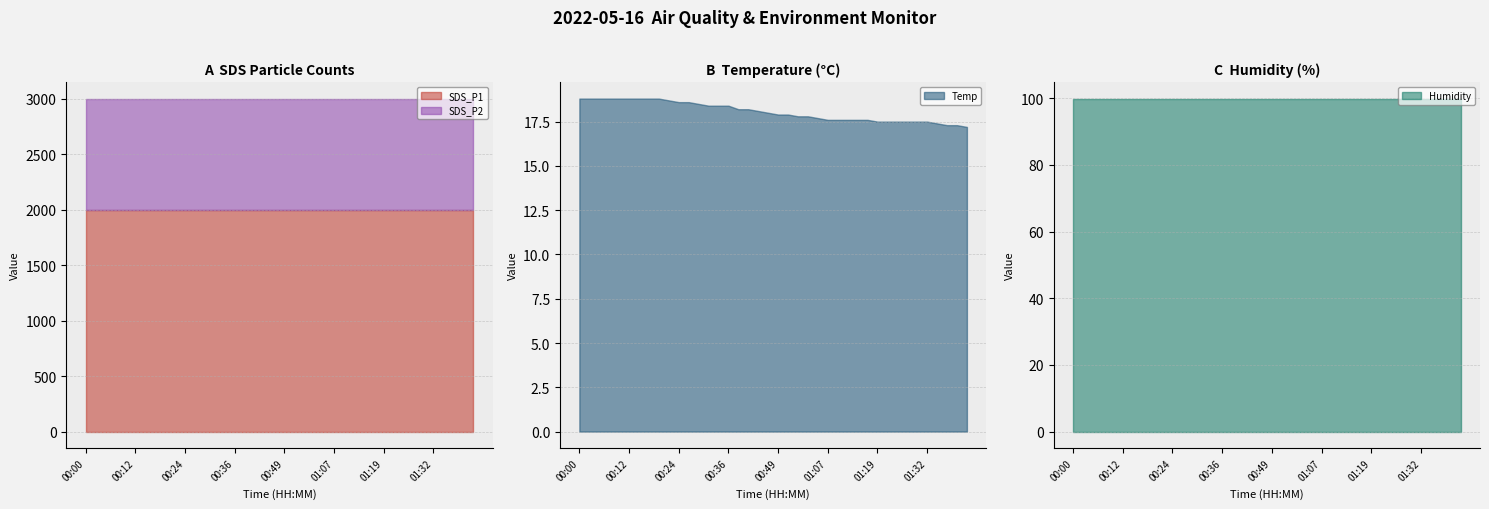

Is the value of SDS_P1 at 01:25 greater than the value of Temp at 01:12?

Yes